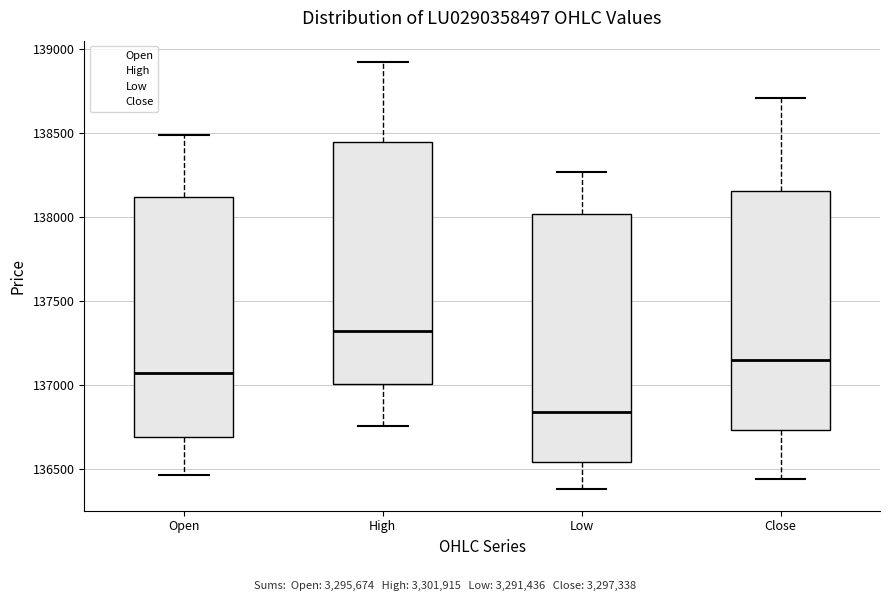

Where does the lower whisker of the box for Close end on the y-axis? The values are not printed on the chart, so give them approximately, as read against the axis.

136450